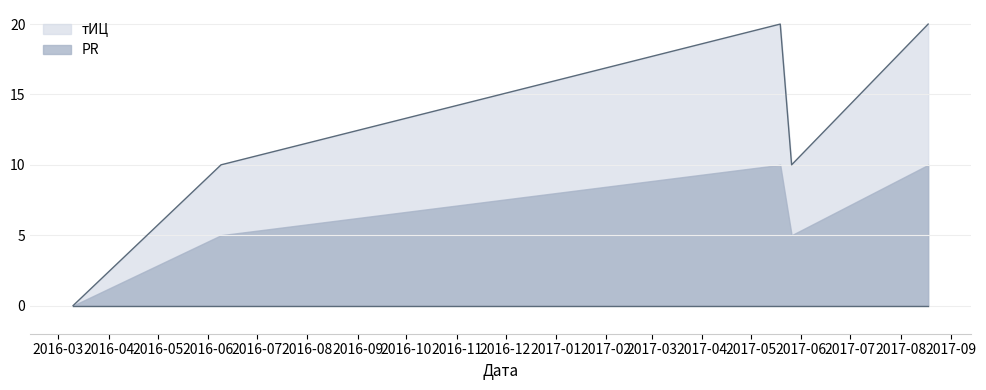

How many series are shown in this chart?

2